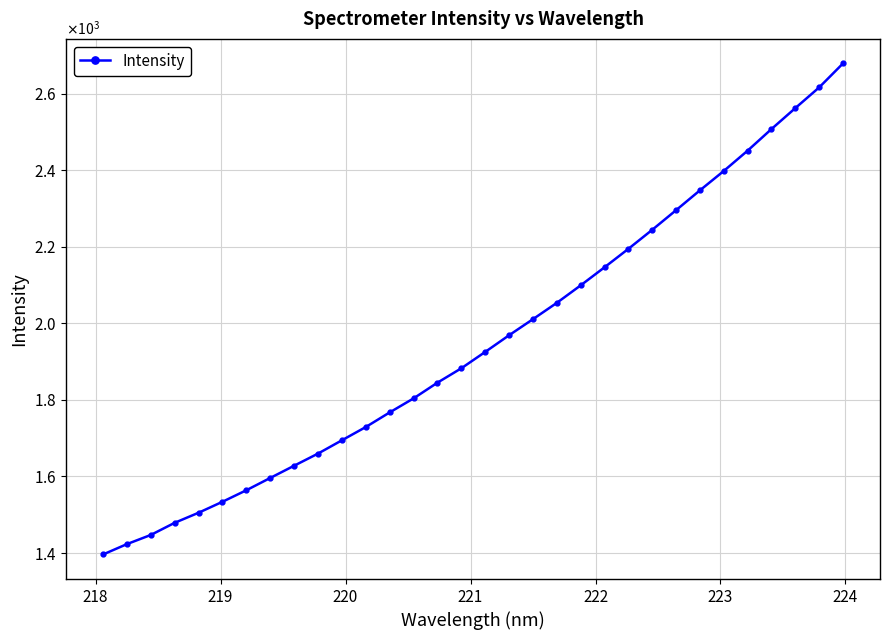

Does the chart have visible grid lines?

Yes